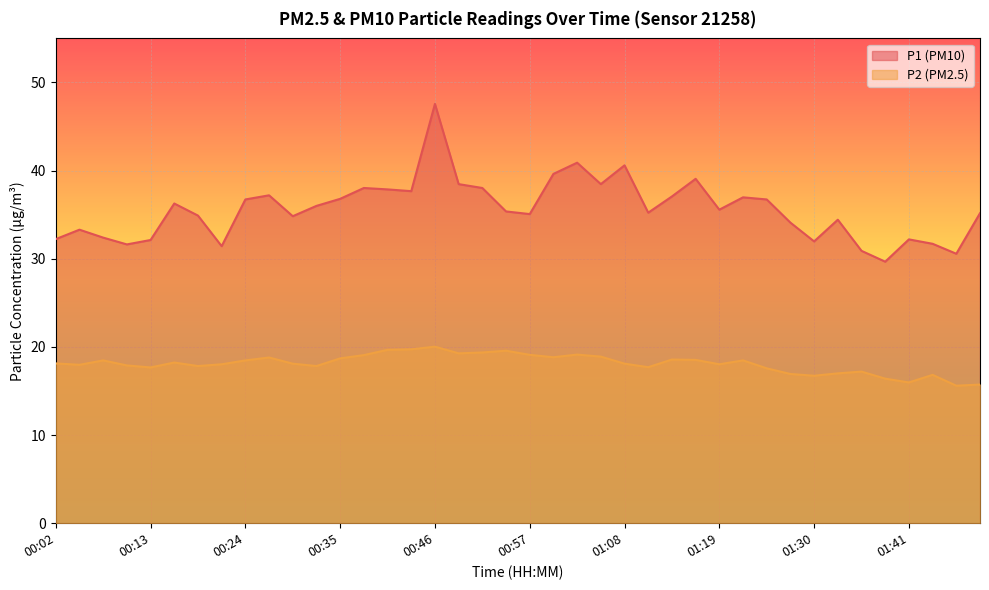

What are all the series names shown in the legend?

P1 (PM10), P2 (PM2.5)